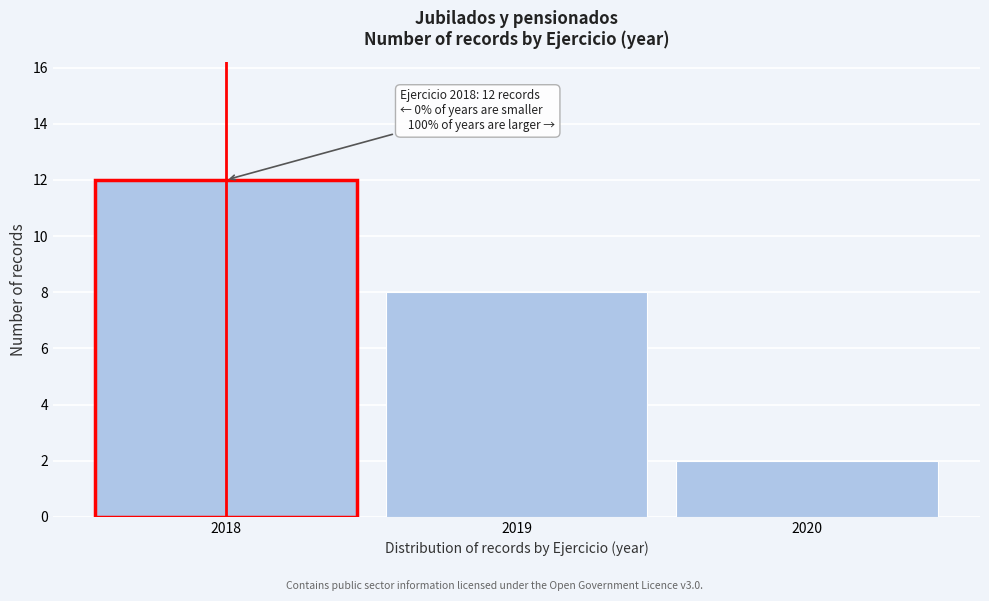

Reading right to left, list all the values displayed in this chart.

2020=2	2019=8	2018=12